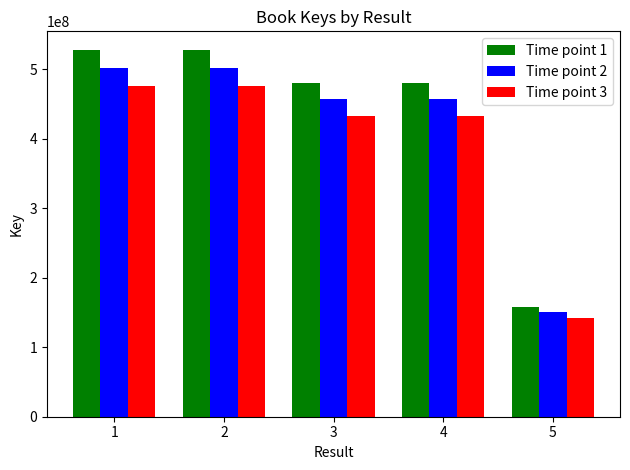

What is the maximum value shown in the chart?

527909018.0